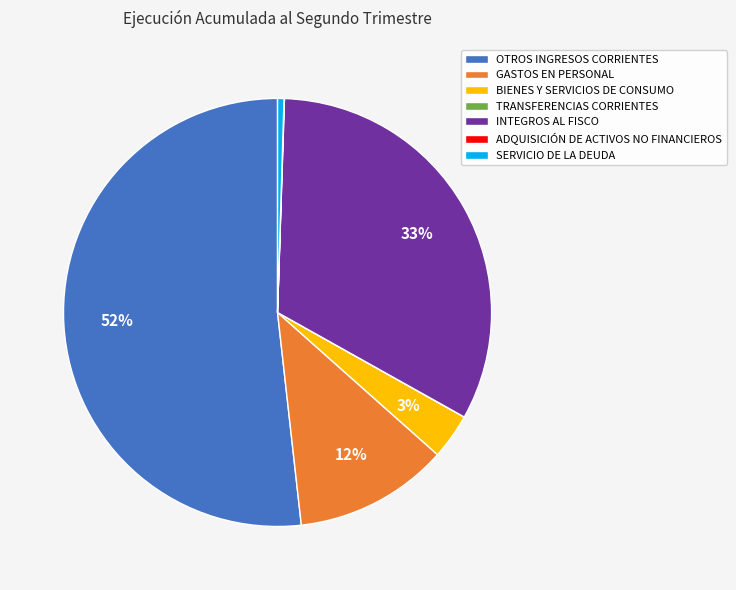

Combined, do OTROS INGRESOS CORRIENTES and BIENES Y SERVICIOS DE CONSUMO account for over 50%?

Yes